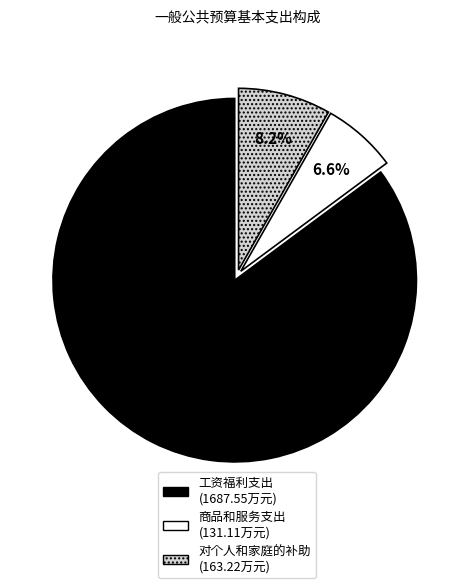

What is the largest slice in the pie chart?

工资福利支出